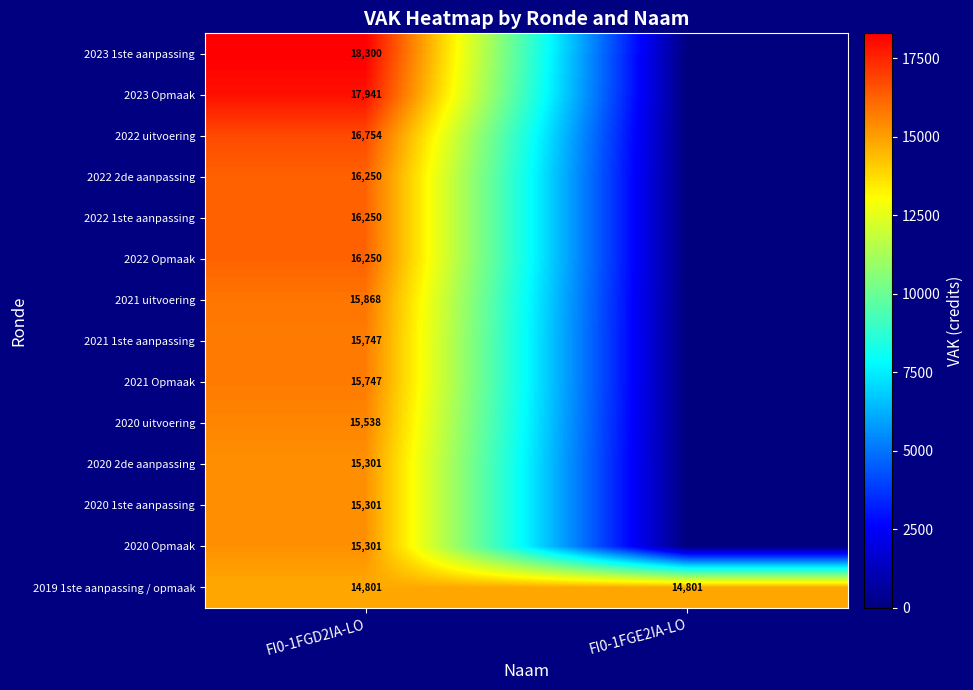

The value of 2022 1ste aanpassing at FI0-1FGD2IA-LO is 16250. True or false?

True